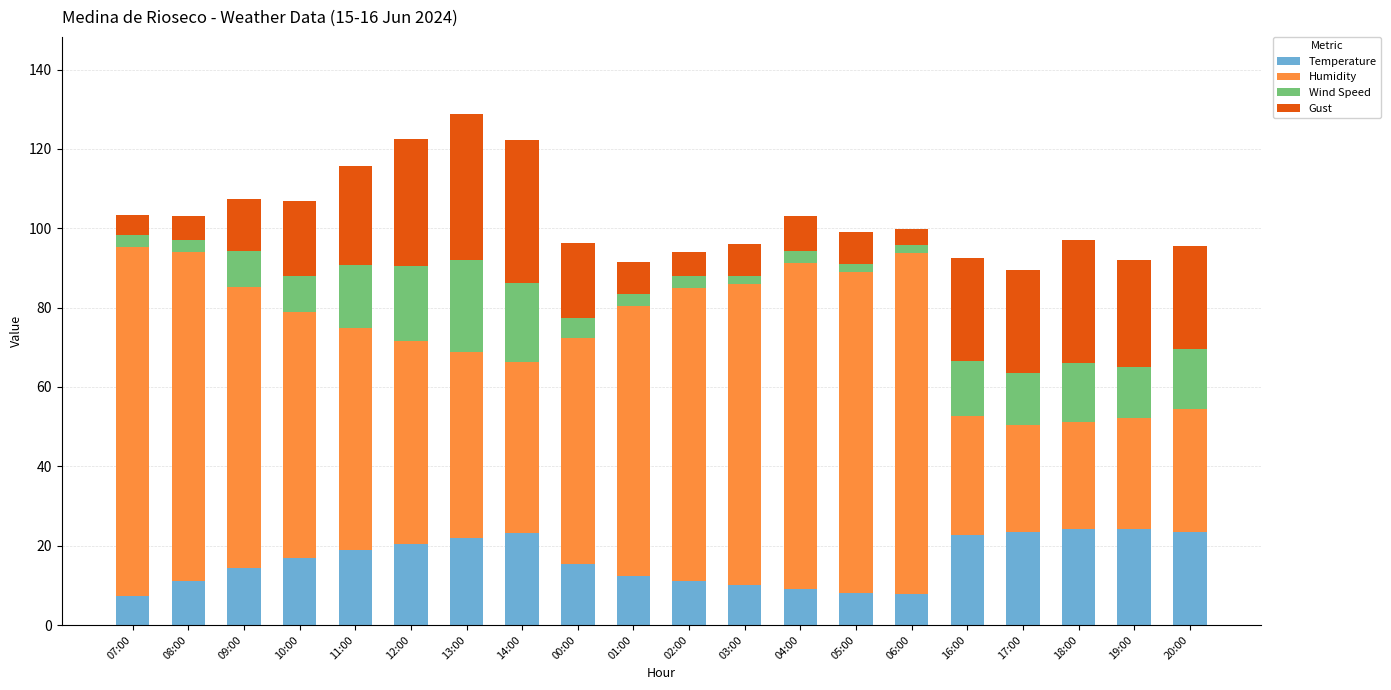

The value of Temperature at 01:00 is 21.0. True or false?

False